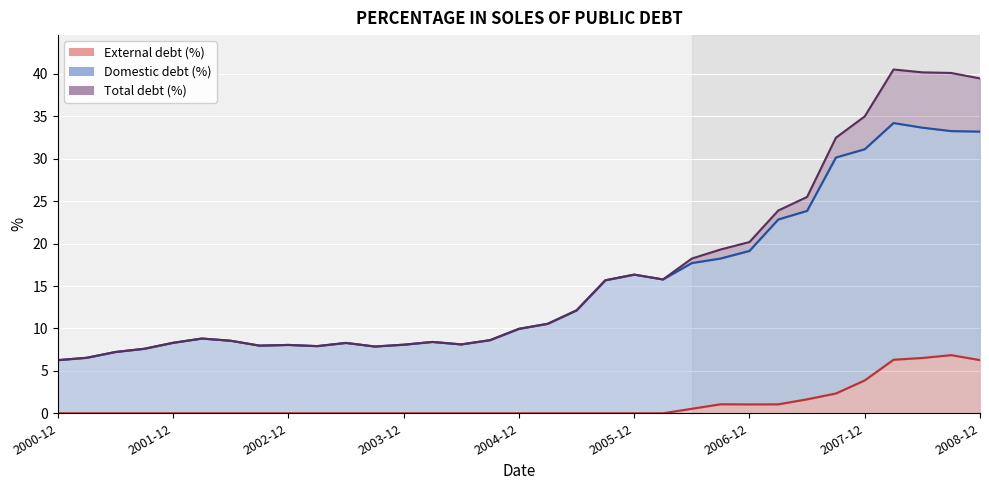

What value does the External debt (%) series have at 2007-09?

2.3